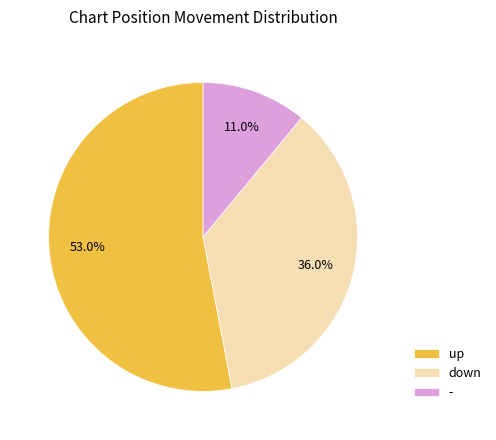

What is the total percentage of up and down?

89.0%